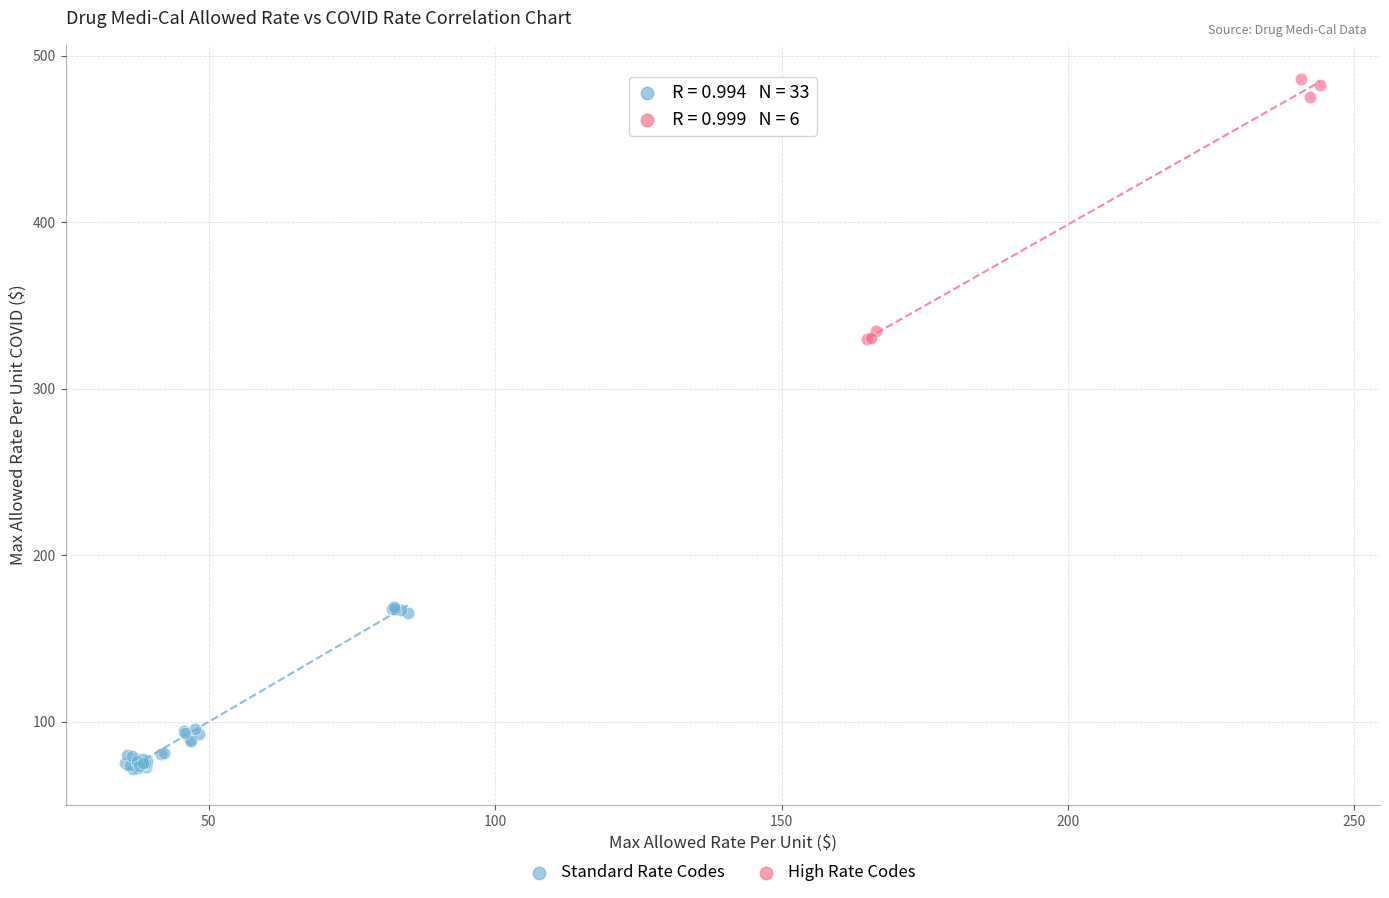

Which series has the widest spread of Y values?

High Rate Codes